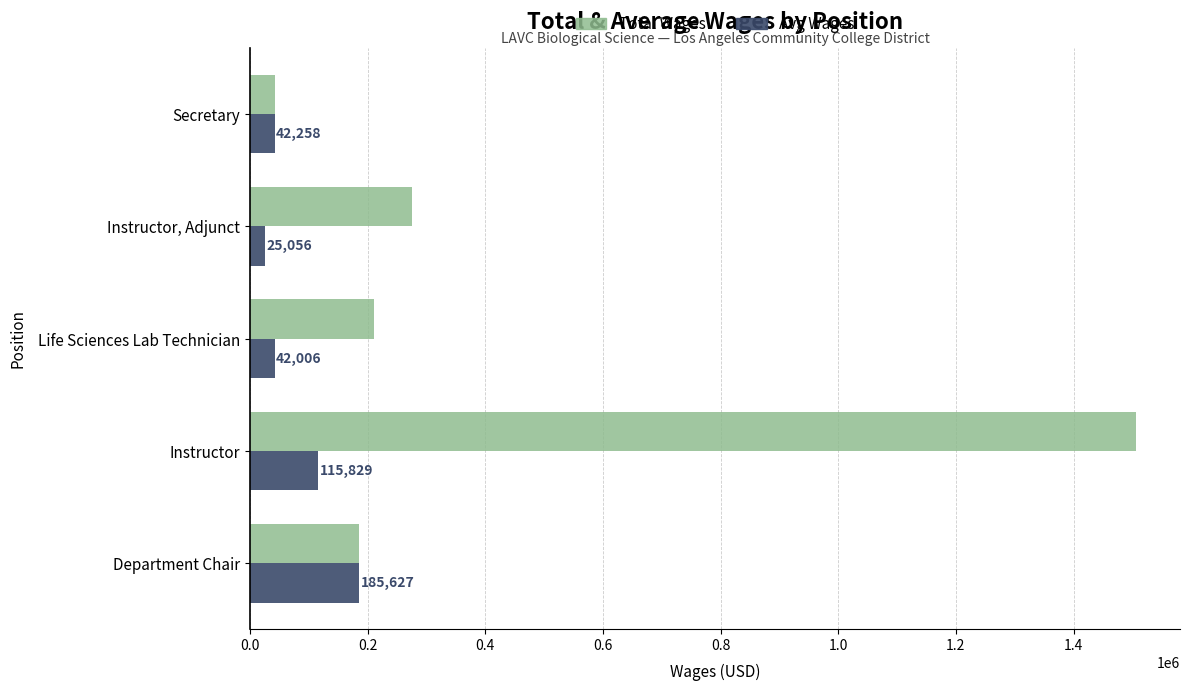

What is the greatest value displayed?

1505777